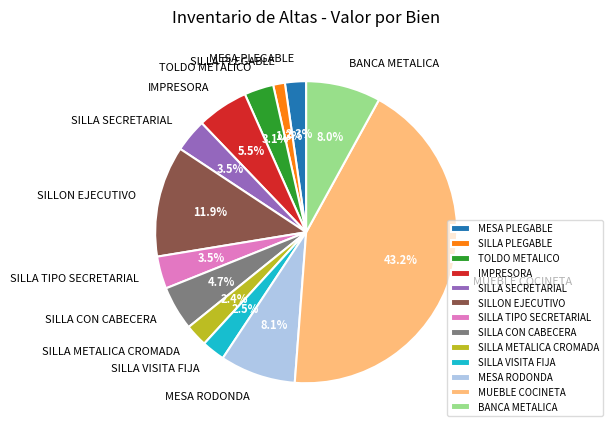

What is the smallest slice in the pie chart?

SILLA PLEGABLE